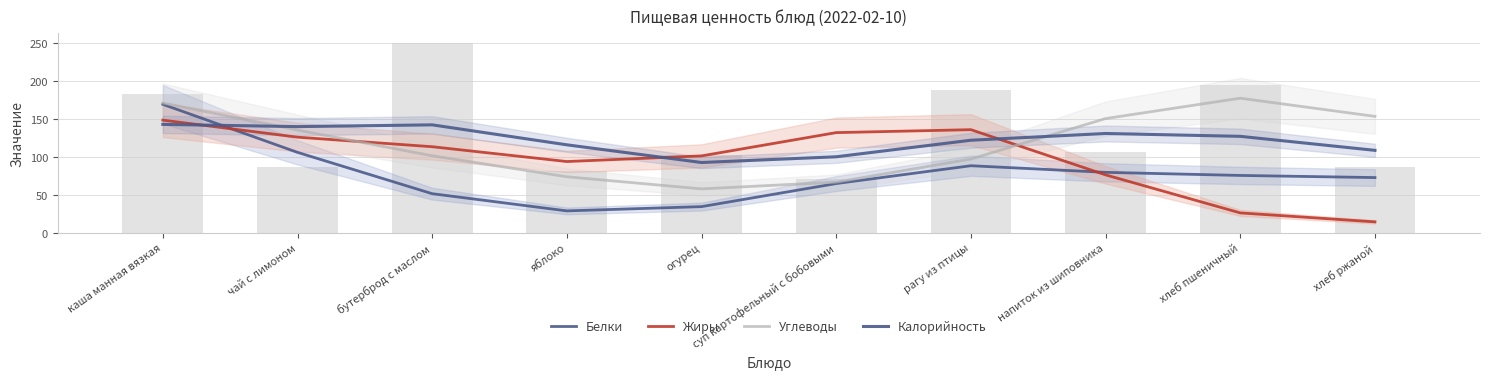

What is the maximum value shown in the chart?

177.4